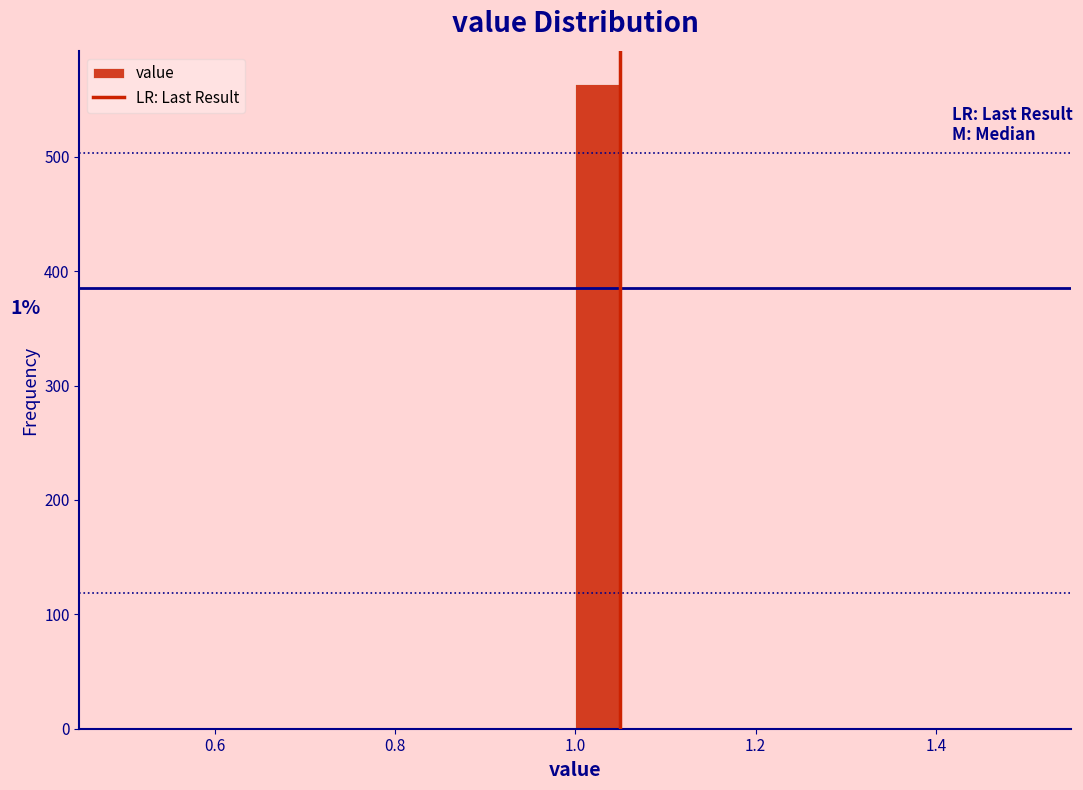

Read against the x-axis, roughly where is the centre of the tallest bar?

1.02